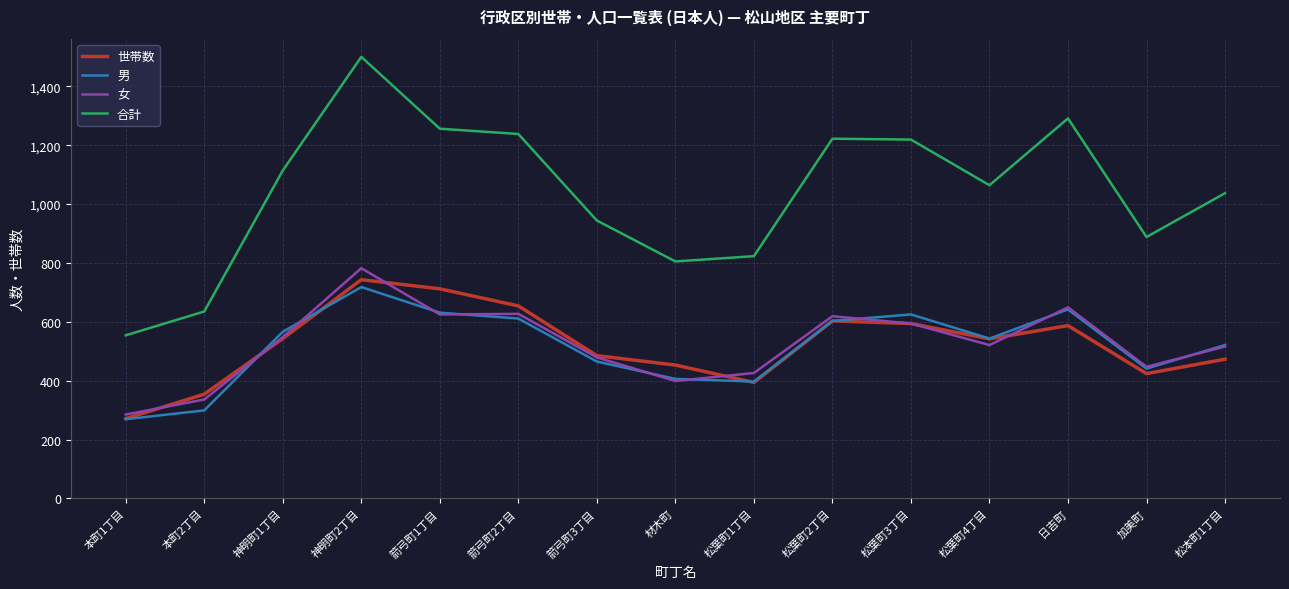

Is the value of 女 at 松本町1丁目 greater than the value of 合計 at 加美町?

No